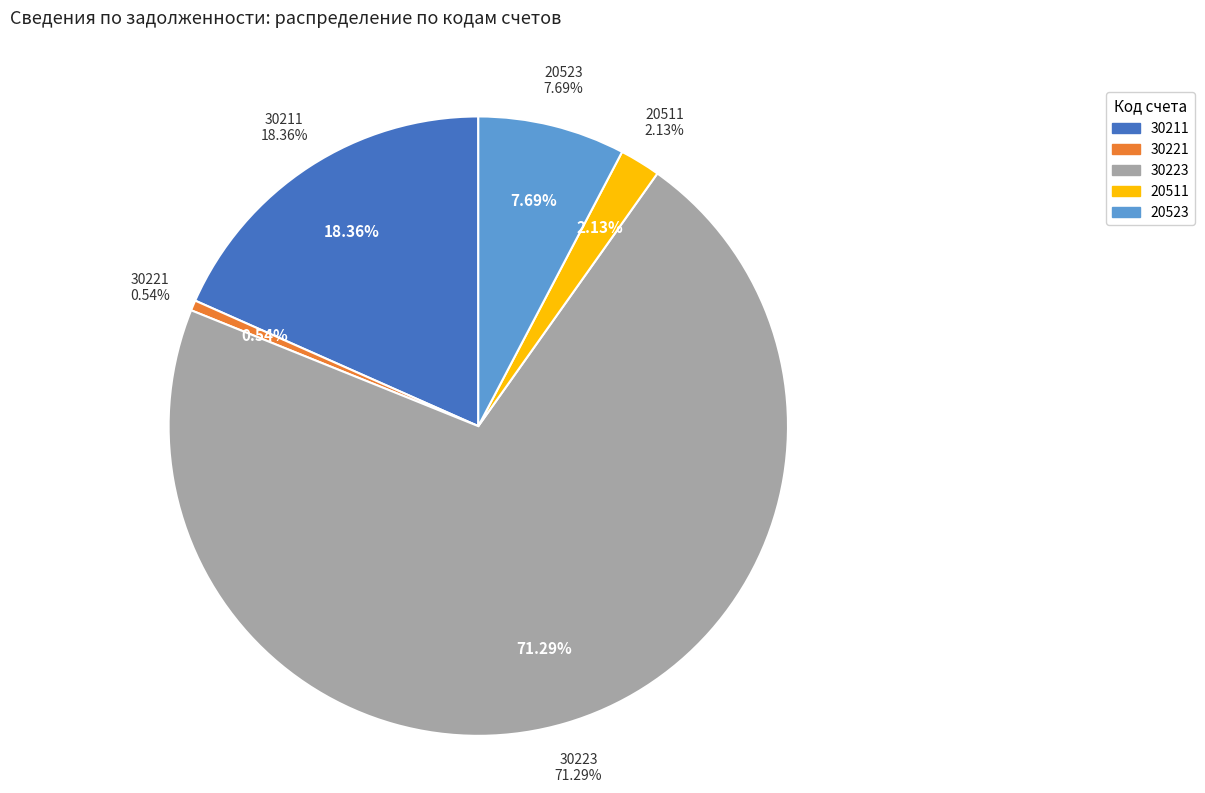

To the nearest percent, what portion does Итого по коду счета 20523 represent?

8%